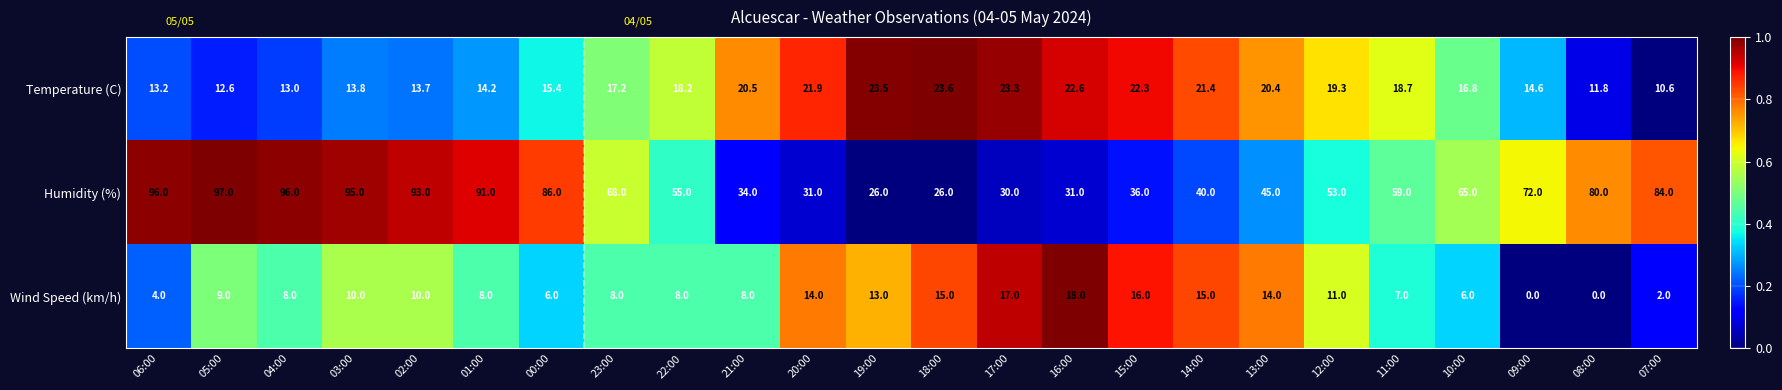

How many data points in Temperature (C) are less than 18?

12